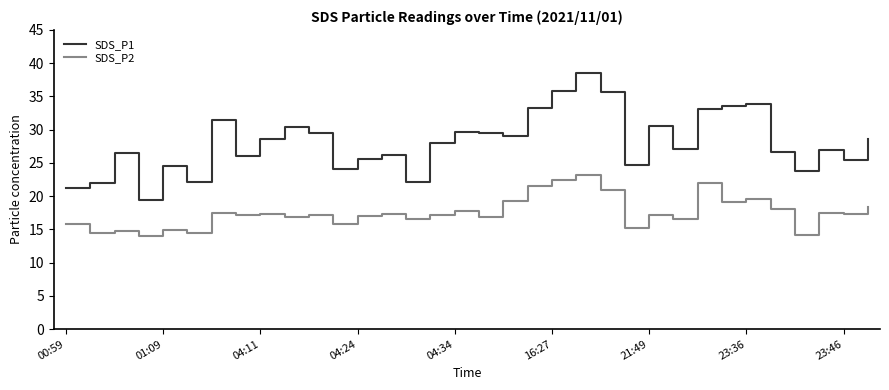

What is the highest value of the SDS_P2 series?

23.2